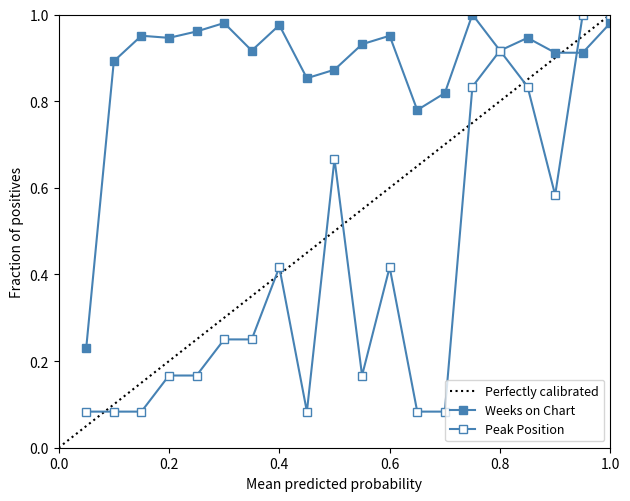

Which series has the widest spread of values?

Peak Position